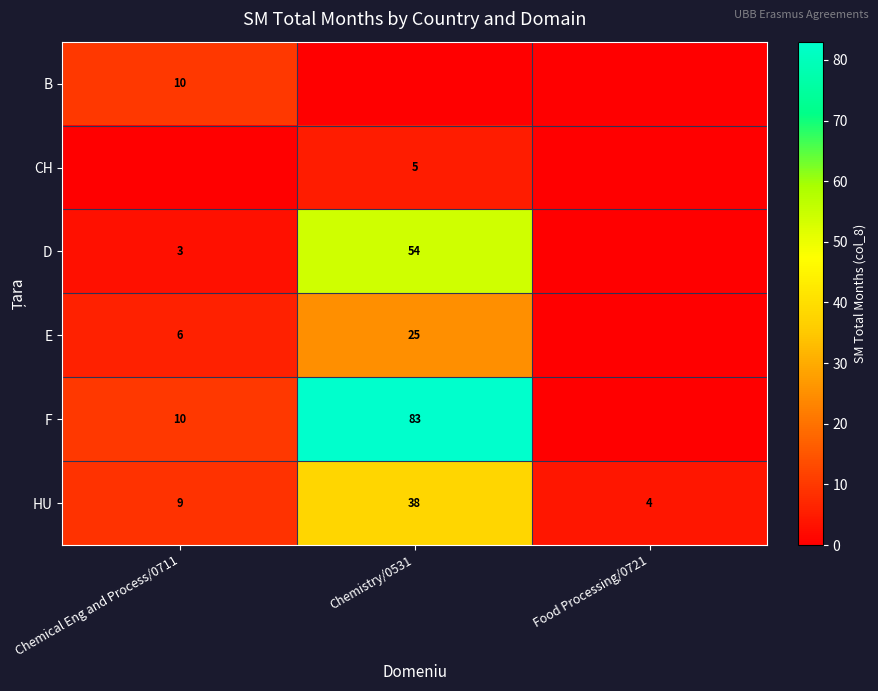

What is the difference between the row_4 values at Chemical Eng and Process/0711 and Food Processing/0721?

10